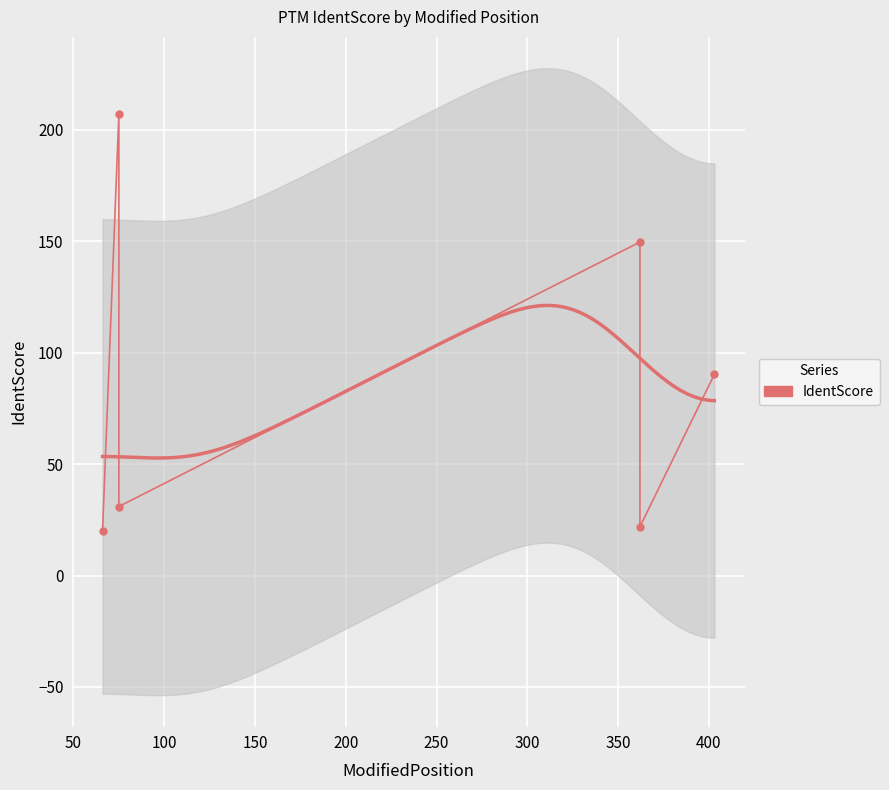

What is the difference between the maximum and minimum values?

187.1